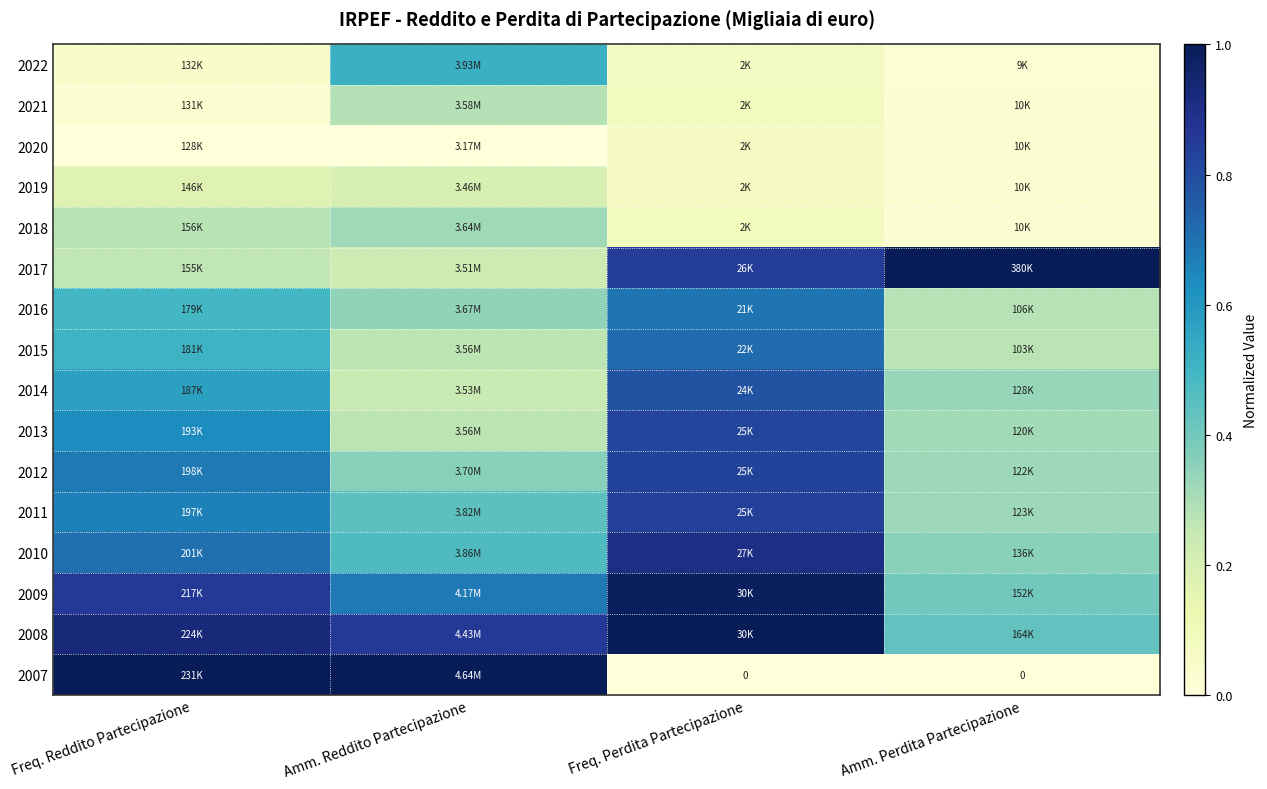

What is the total value across all series at Freq. Reddito Partecipazione?

7.8